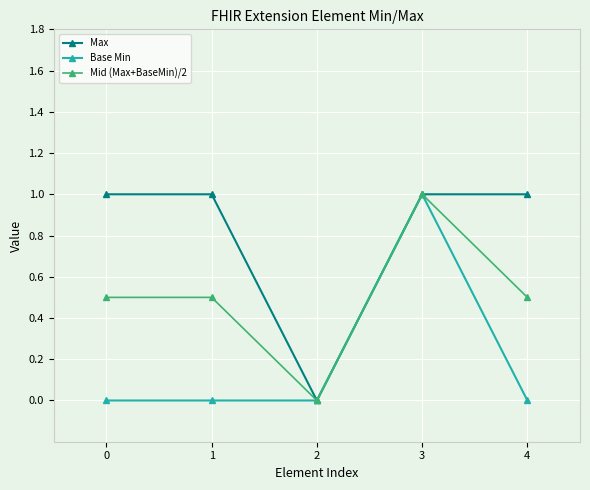

At which category does Mid (Max+BaseMin)/2 reach its first local valley?

2